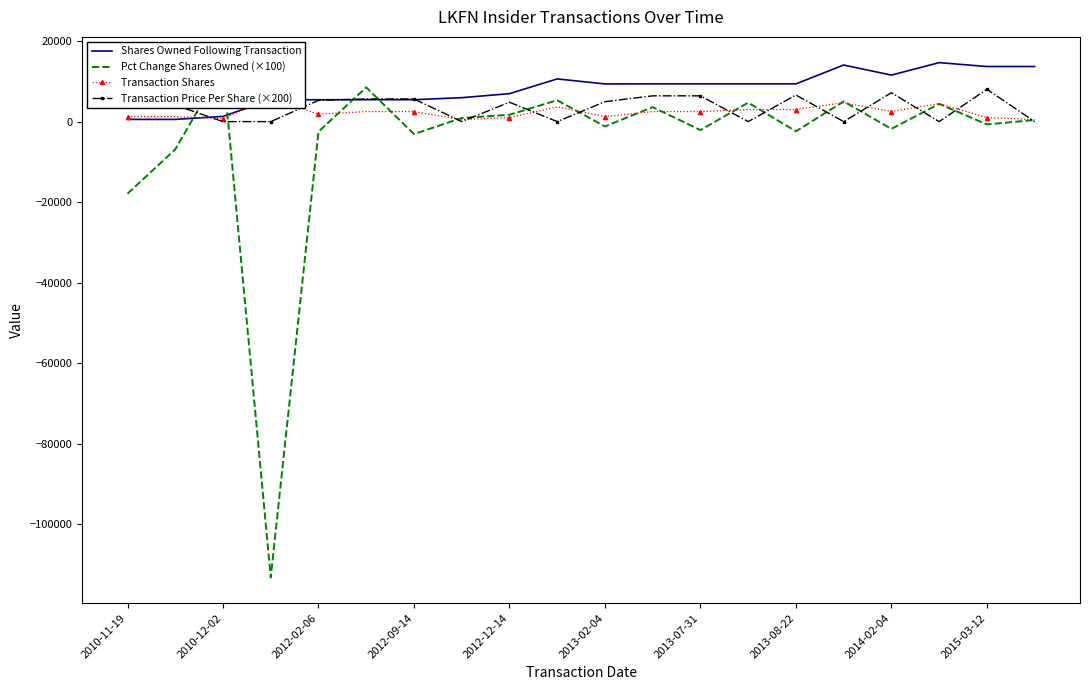

Reading left to right, what are all the values shown in this chart?

Shares Owned Following Transaction: 550.0	550.0	1300.0	5428.0	5428.0	5443.0	5443.0	5943.0	6943.0	10603.0	9354.0	9371.0	9371.0	9371.0	9371.0	14051.0	11551.0	14648.0	13682.0	13682.0
Pct Change Shares Owned (×100): -17900.0	-6900.0	13600.0	-113200.0	-2500.0	8500.0	-3100.0	900.0	1700.0	5300.0	-1200.0	3600.0	-2100.0	4700.0	-2400.0	5000.0	-1800.0	4400.0	-700.0	400.0
Transaction Shares: 1250.0	1250.0	750.0	5954.0	1841.0	2500.0	2500.0	500.0	1000.0	3660.0	1249.0	2500.0	2500.0	3000.0	3000.0	4680.0	2500.0	4480.0	1000.0	500.0
Transaction Price Per Share (×200): 4100.3	4100.3	0.0	0.0	5267.4	5628.0	5628.0	0.0	4818.0	0.0	4948.0	6400.0	6400.0	0.0	6600.0	0.0	7173.6	0.0	8036.0	0.0